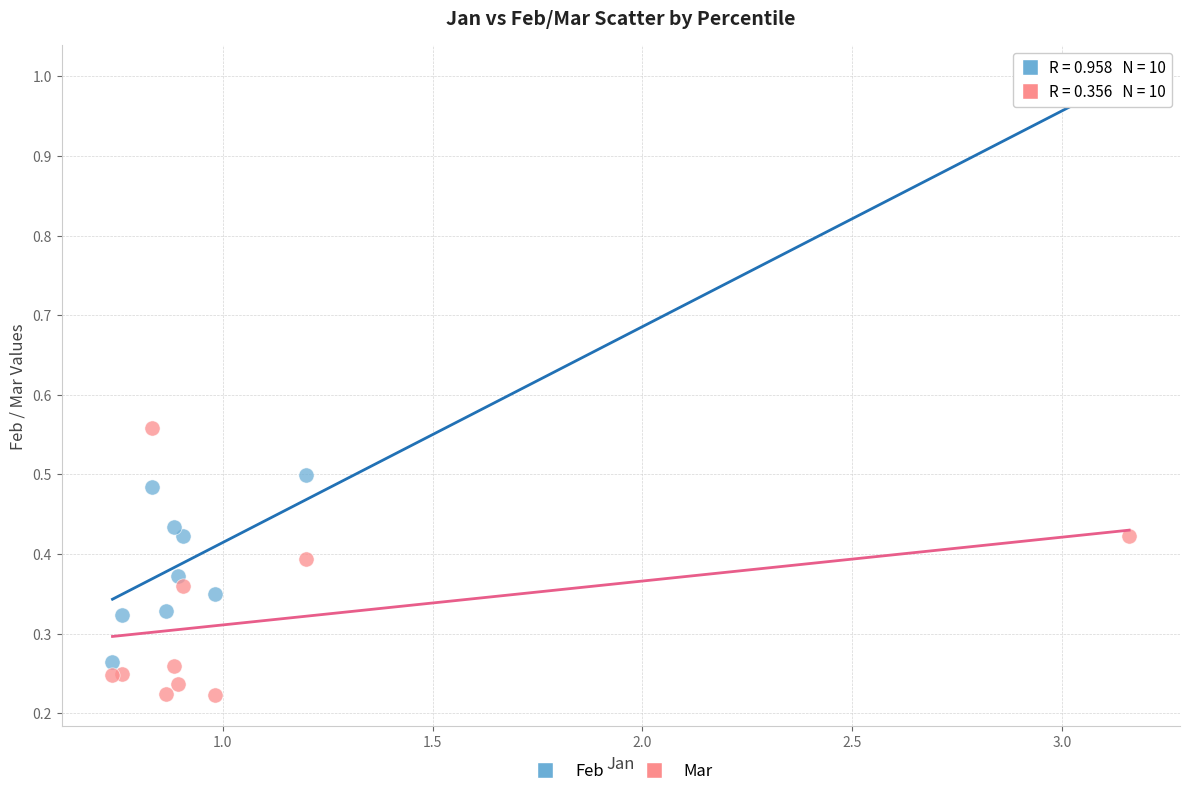

What are all the series names shown in the legend?

Feb, Mar